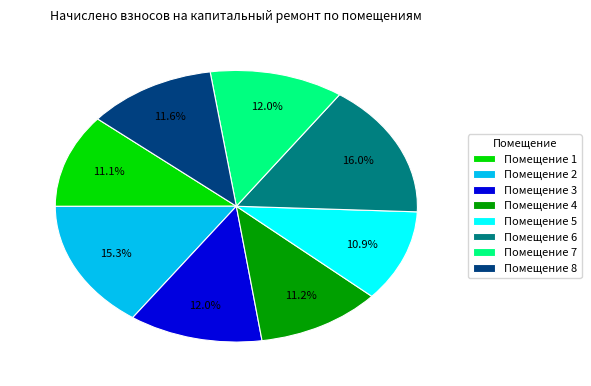

Is Помещение 1 the majority of the pie?

No